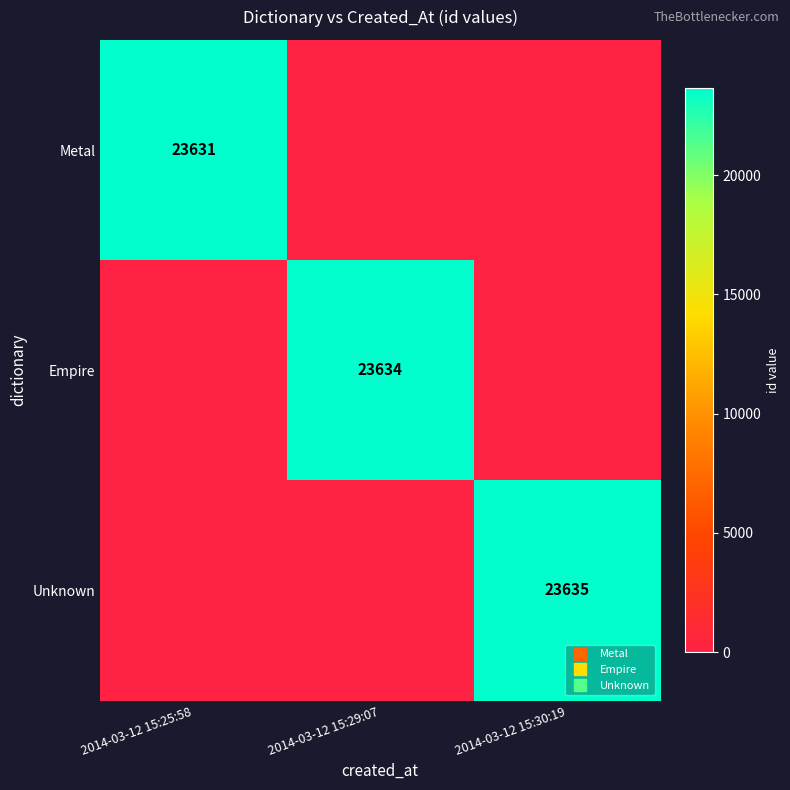

List the labels in order of Unknown value, smallest first.

2014-03-12 15:25:58, 2014-03-12 15:29:07, 2014-03-12 15:30:19